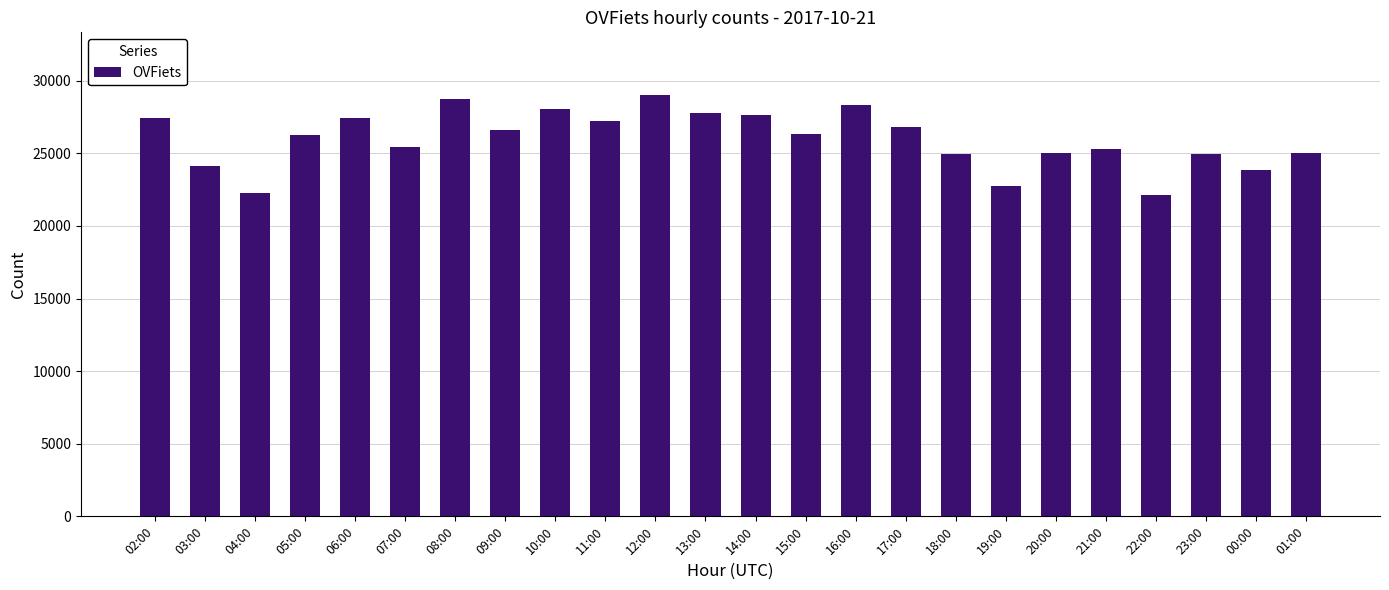

What is the greatest value displayed?

28984